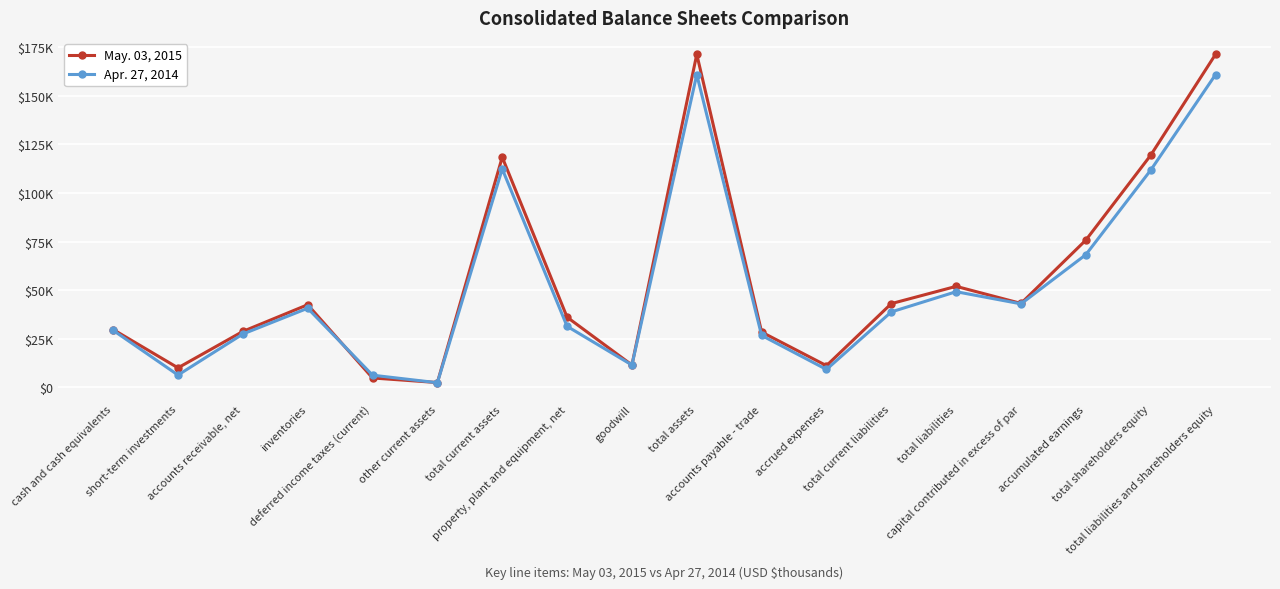

Rank the series by their maximum value, from lowest to highest.

Apr. 27, 2014, May. 03, 2015